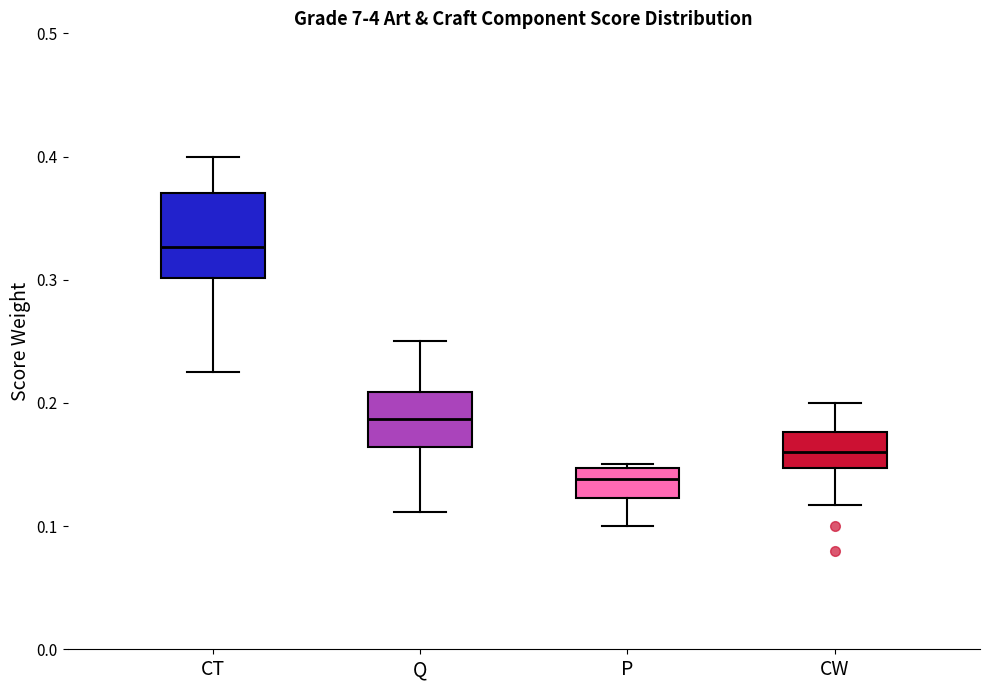

Which box is the tallest, from its lower edge to its upper edge?

CT